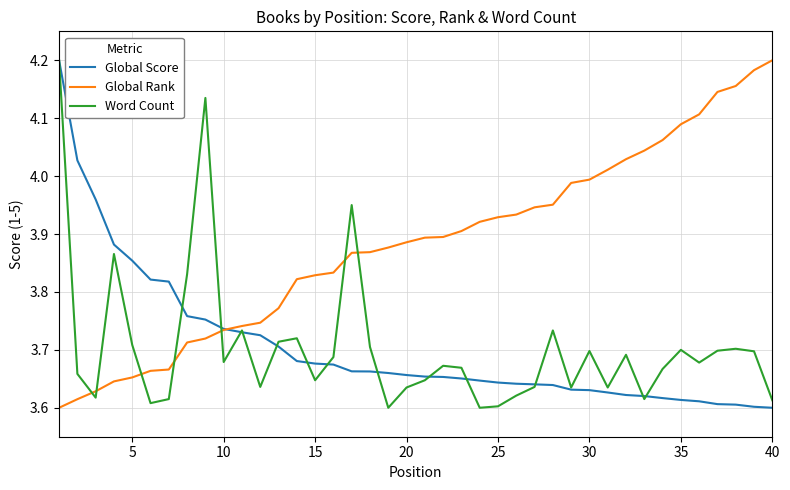

After their last crossing, which series has the higher values: Word Count or Global Score?

Word Count